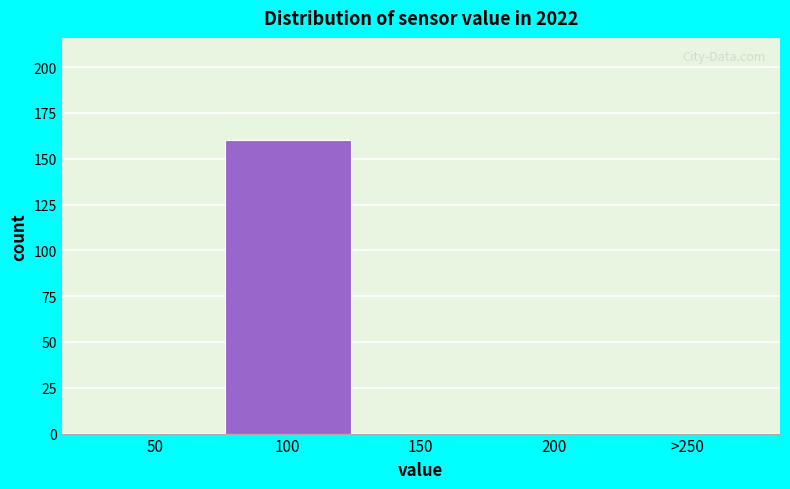

Reading left to right, what are all the values shown in this chart?

50=0	100=160	150=0	200=0	>250=0